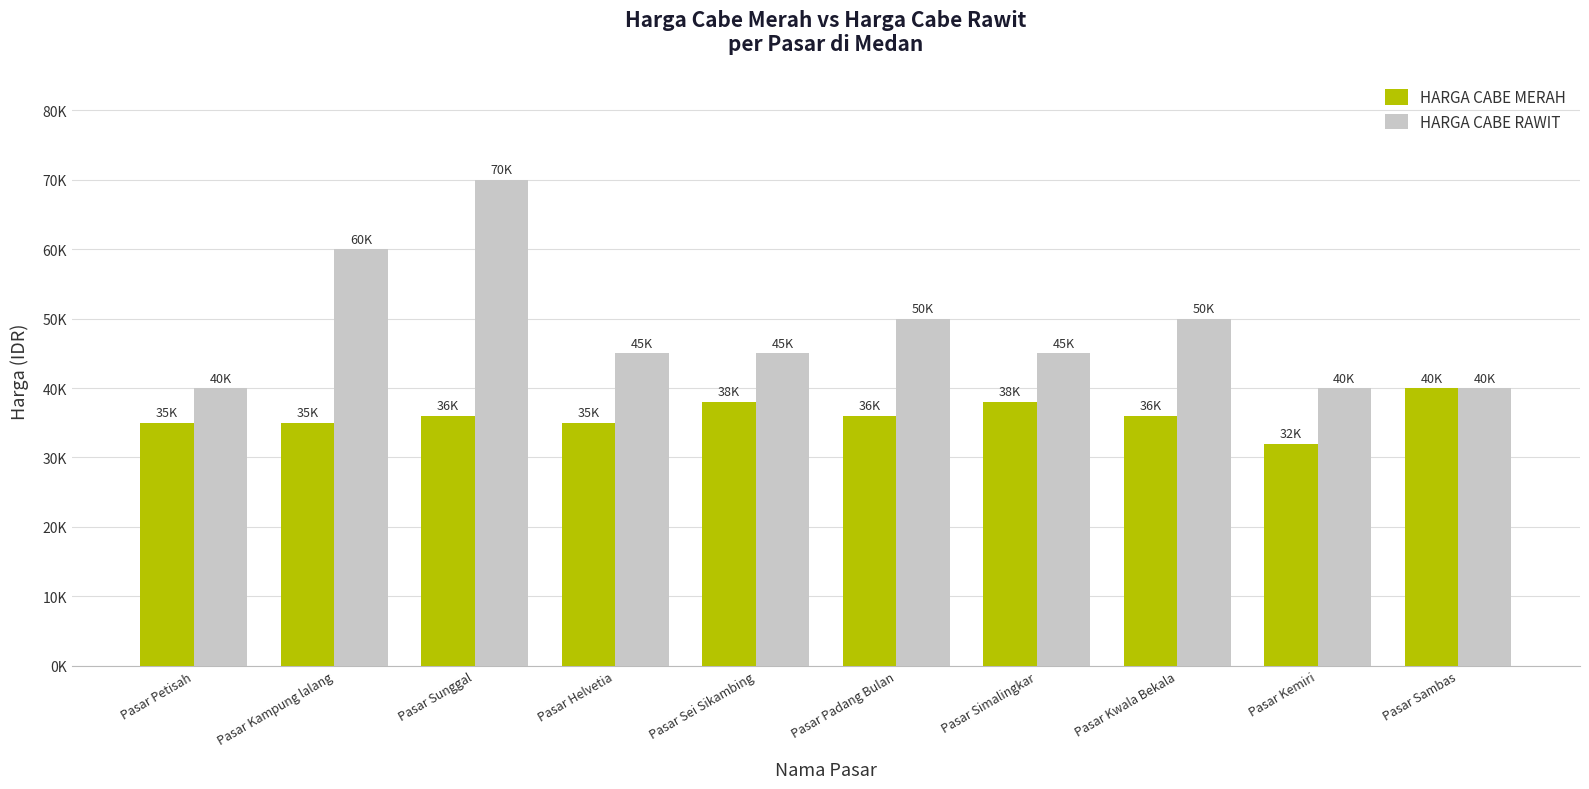

Rank the series by their average value, from highest to lowest.

HARGA CABE RAWIT, HARGA CABE MERAH